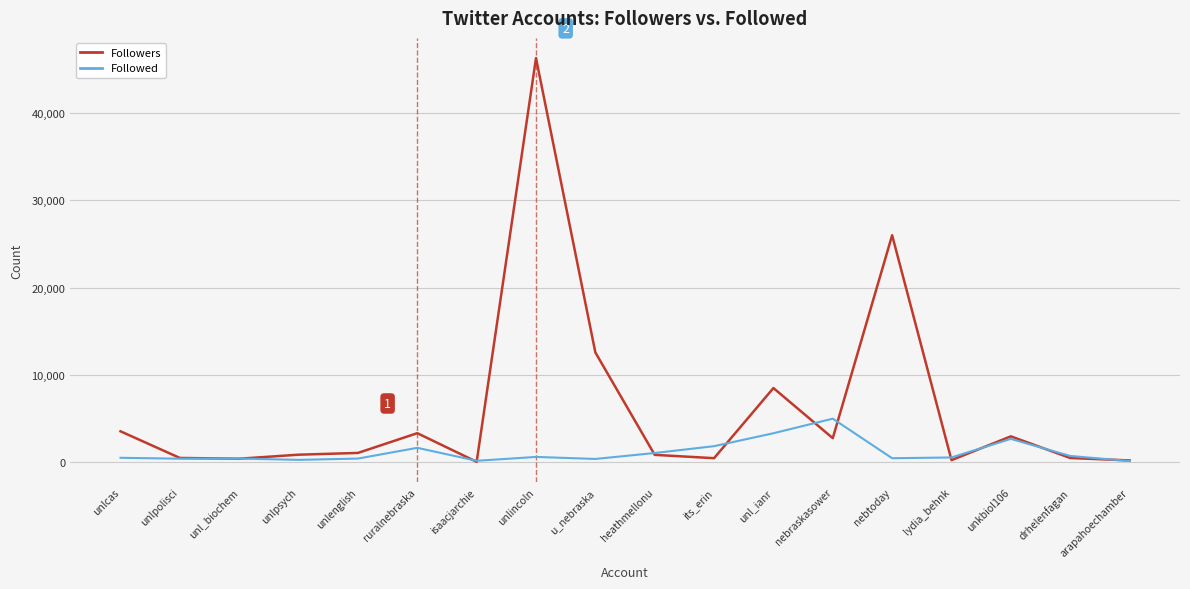

List the series in order of their peak value, highest first.

Followers, Followed